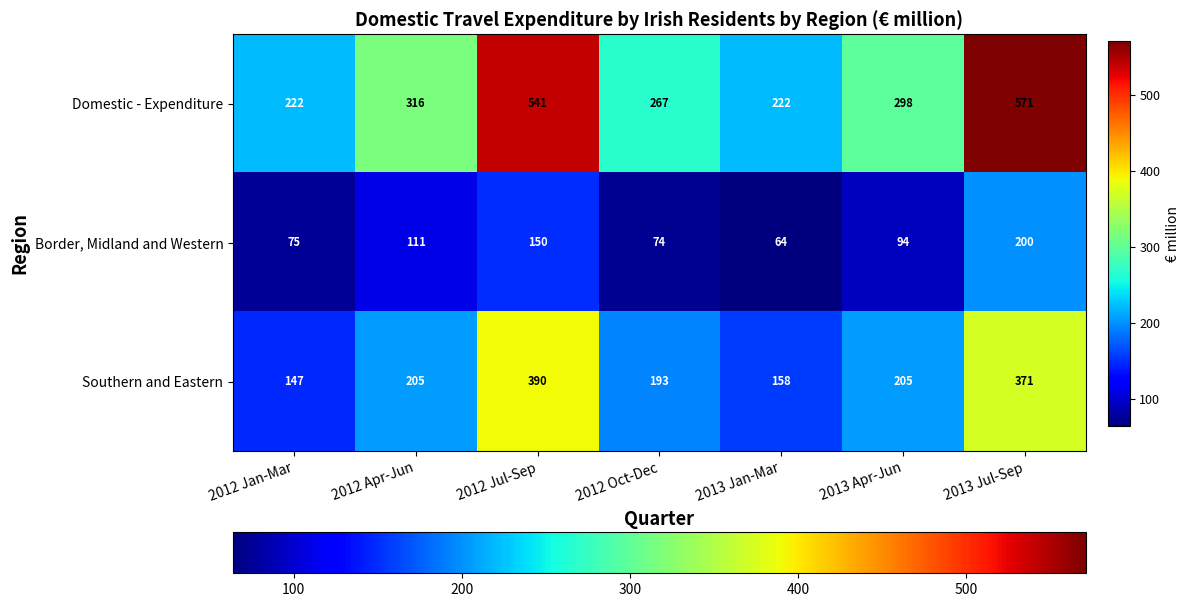

Between 2012 Jul-Sep and 2012 Oct-Dec, which series saw the biggest shift?

Domestic - Expenditure